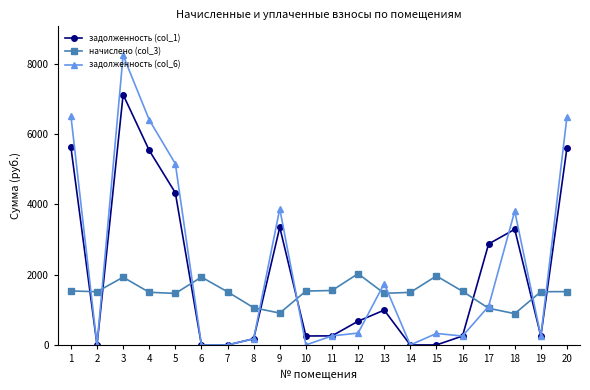

What is the difference between the highest and lowest values at 17?

1829.0